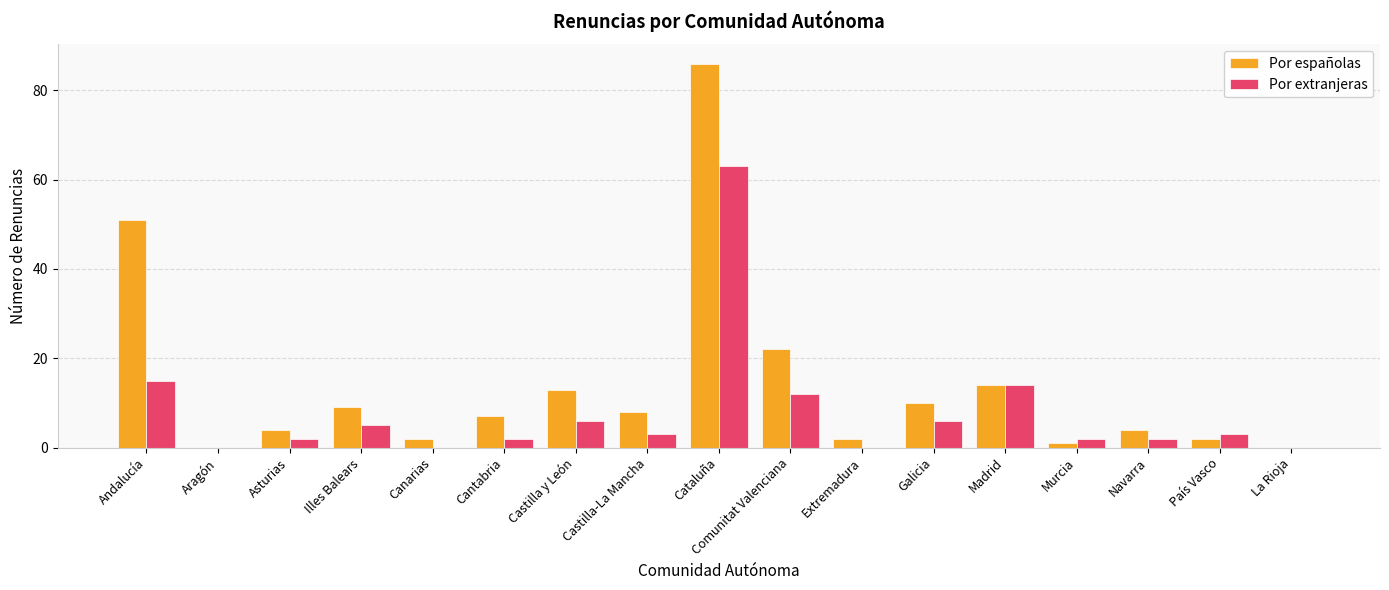

How many distinct data groups are displayed?

2